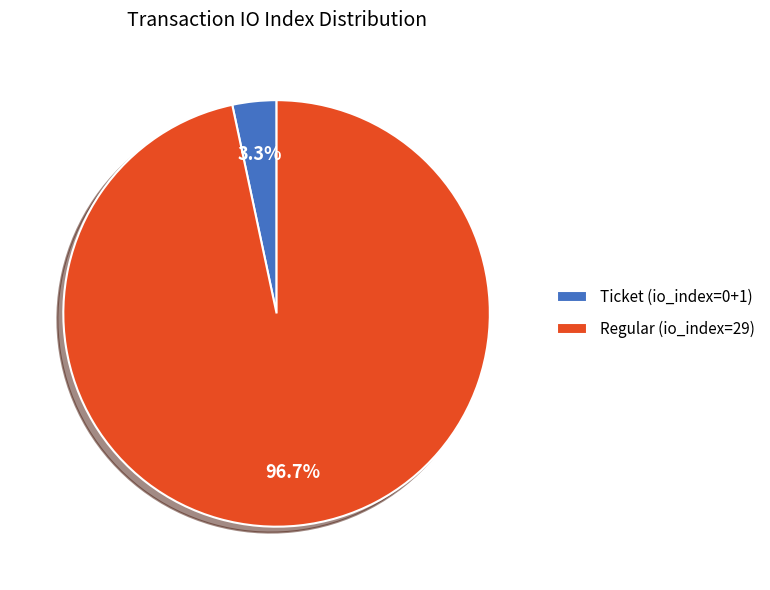

Between Regular (io_index=29) and Ticket (io_index=0+1), which is larger?

Regular (io_index=29)